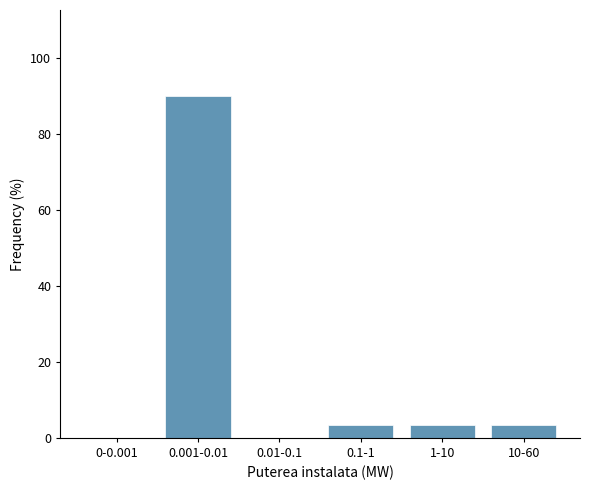

Reading left to right, list all the values displayed in this chart.

0-0.001=0.0	0.001-0.01=90.0	0.01-0.1=0.0	0.1-1=3.3	1-10=3.3	10-60=3.3